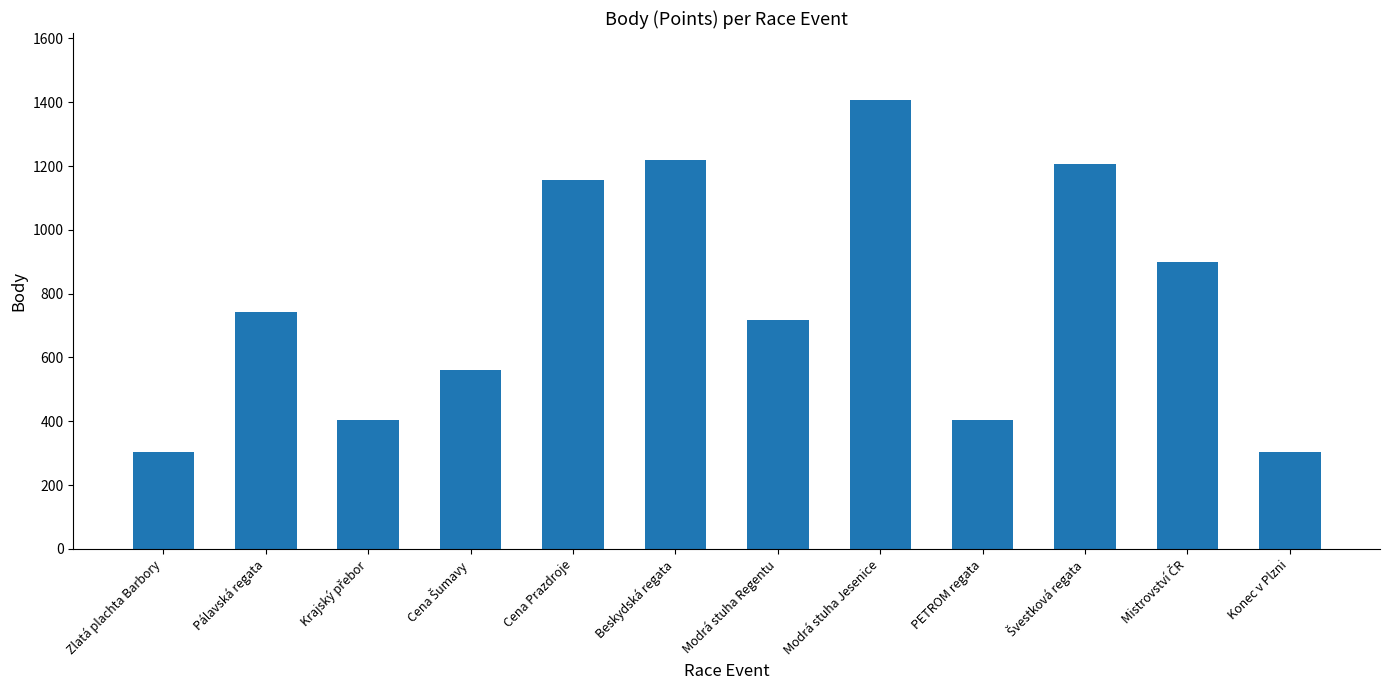

The chart shows a value of 1871 at Beskydská regata. True or false?

False